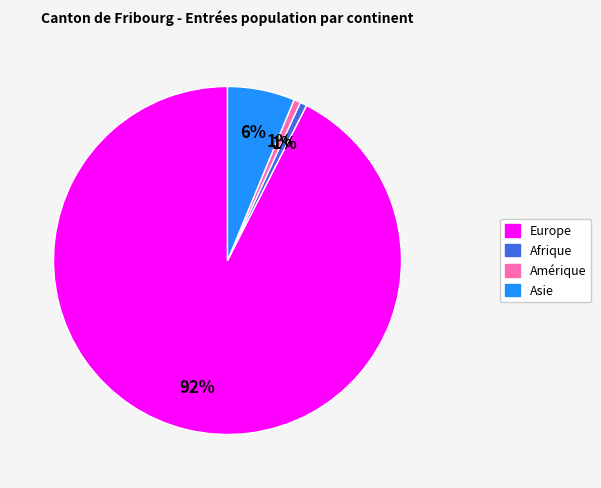

Does any single category account for the majority?

Yes